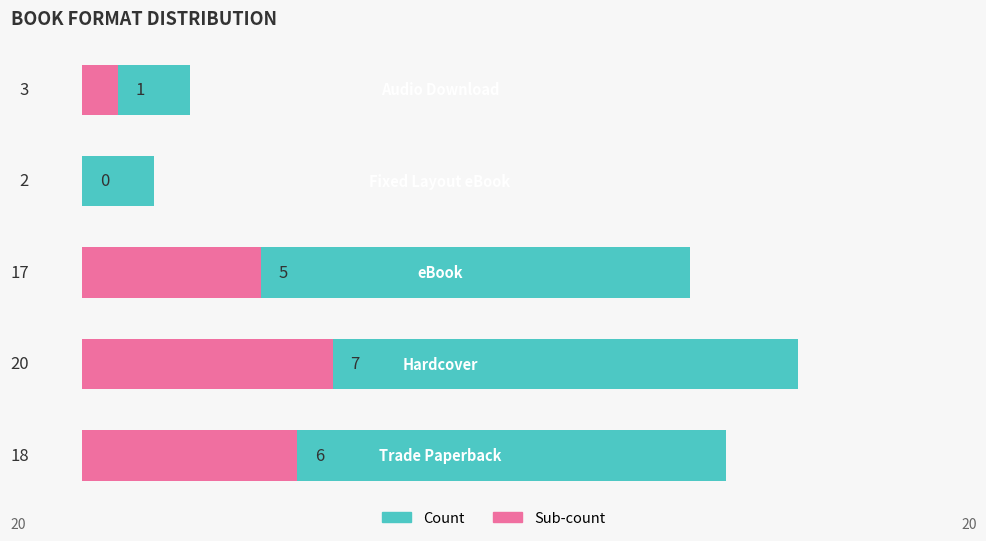

At how many categories does at least one series exceed 17?

2